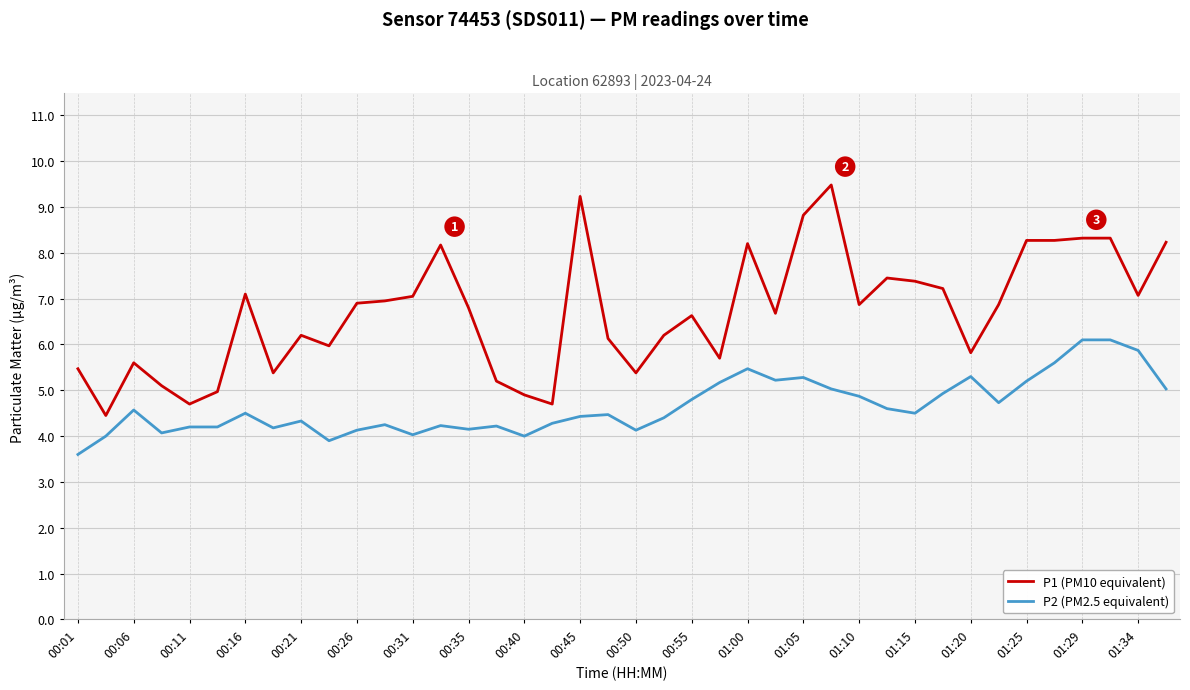

Which series has the largest range (max minus min)?

P1 (PM10 equivalent)